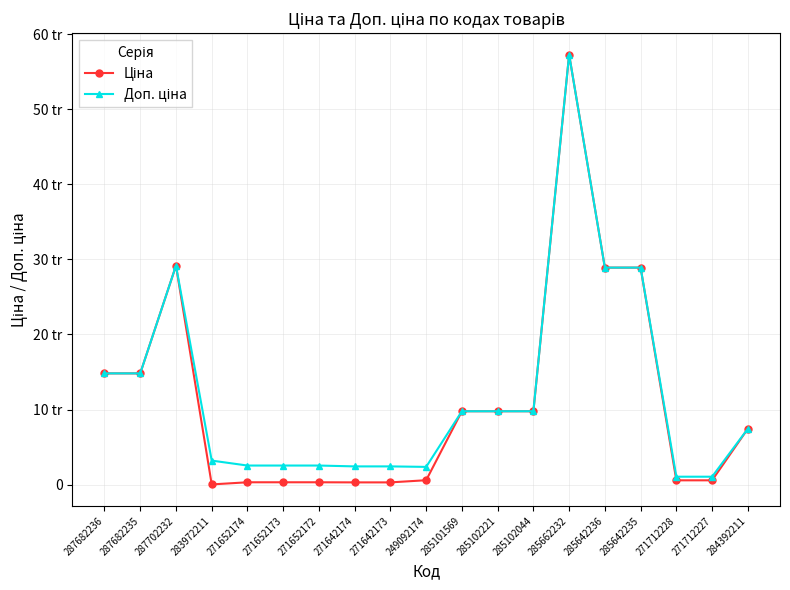

What is the minimum value shown in the chart?

32.0